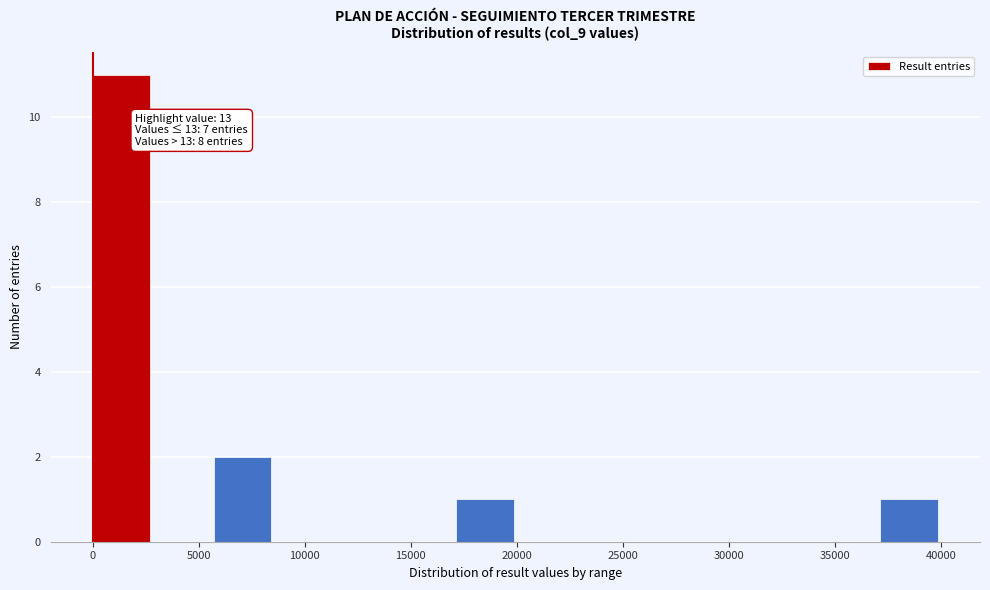

Which range on the x-axis has the tallest bar?

0 to 3000